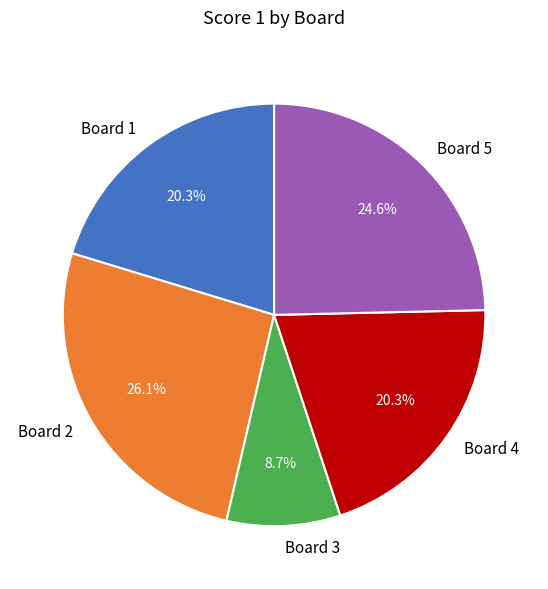

Is it true that Board 1 is 28% of the pie?

False